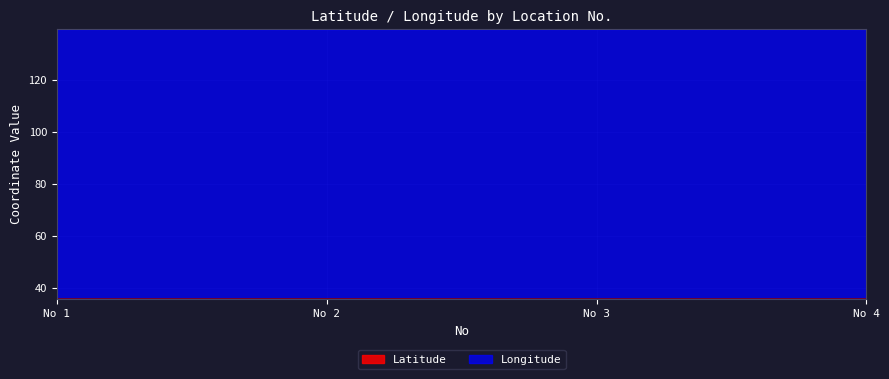

How many Longitude values are between 139 and 140?

4